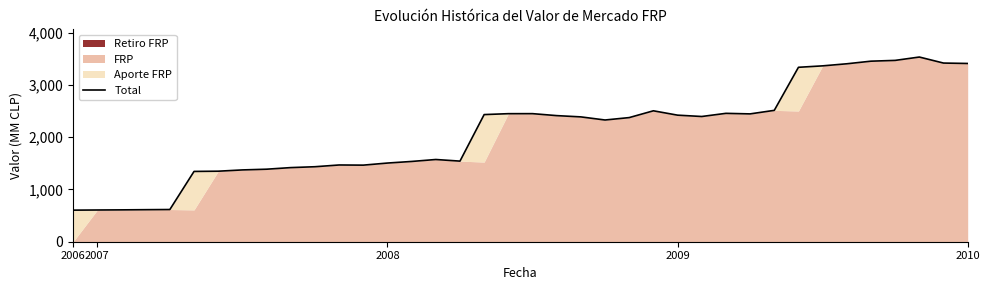

Which has a higher value, 25 or 36?

36